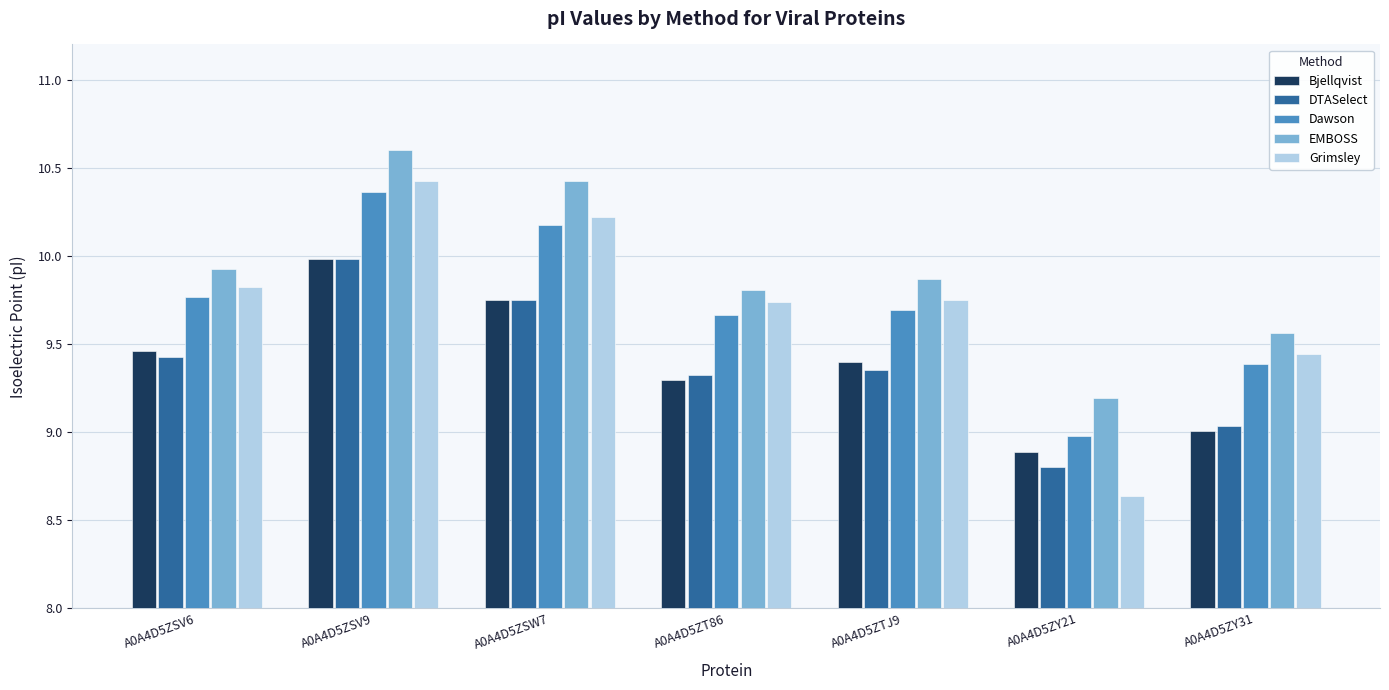

Is it true that DTASelect equals 9.3 at A0A4D5ZT86?

True